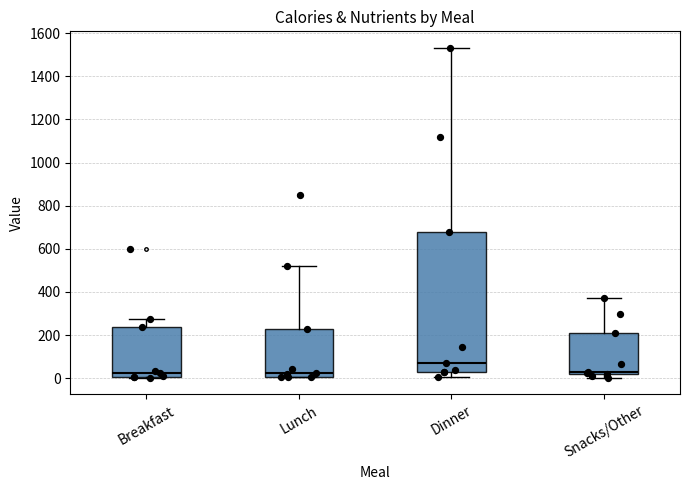

Where does the median line of the box for Lunch sit on the y-axis? The values are not printed on the chart, so give them approximately, as read against the axis.

20